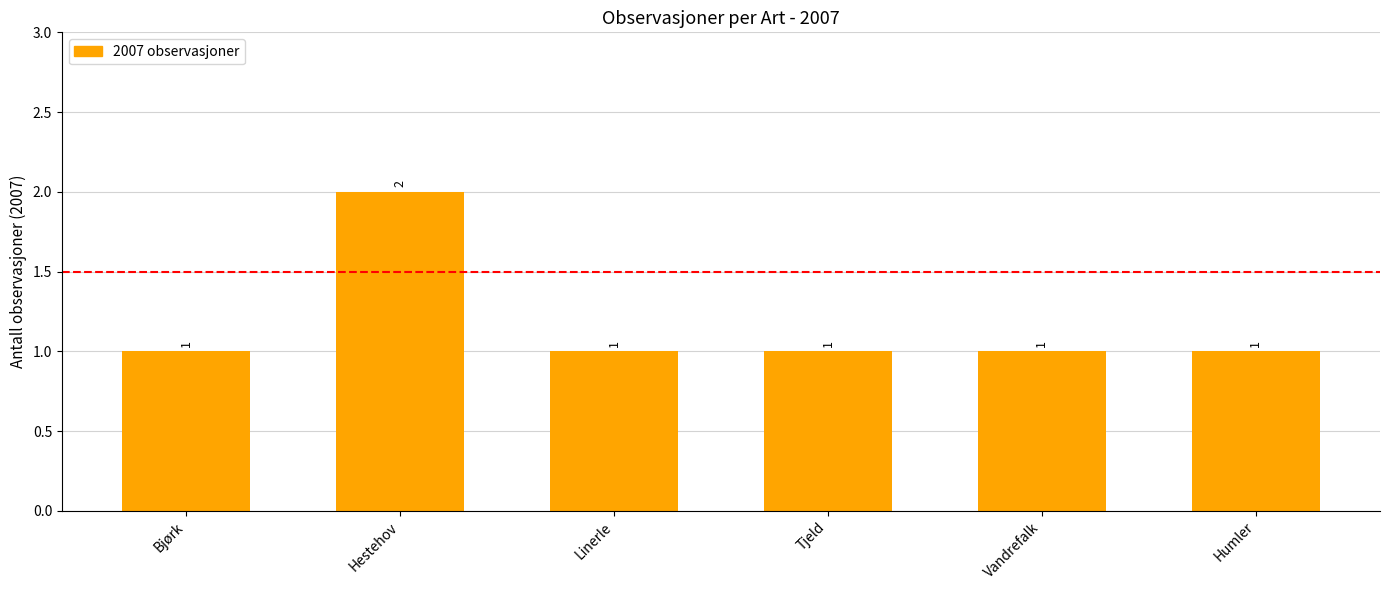

What position from the right is Bjørk?

6